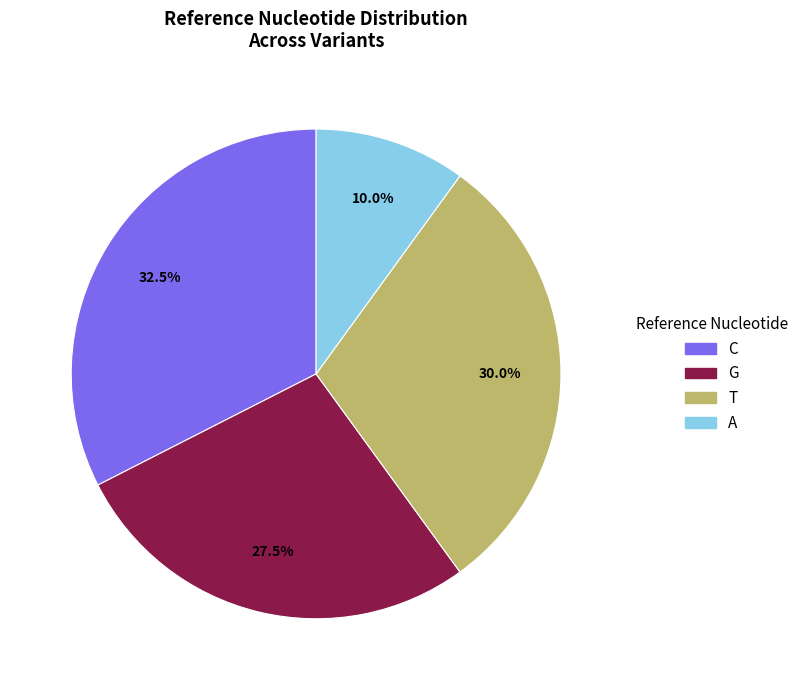

Rank the categories by value from highest to lowest.

C, T, G, A